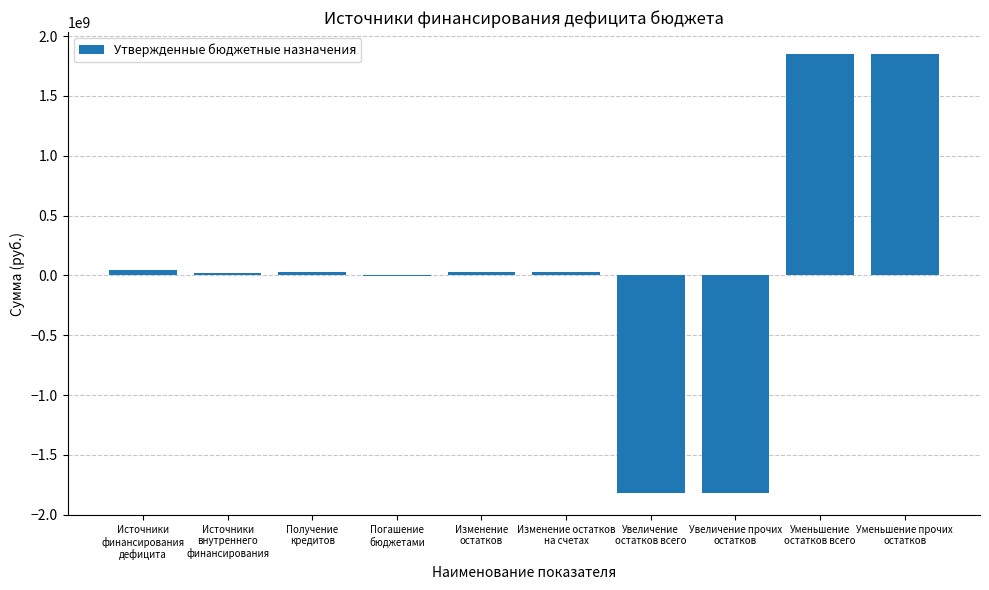

What is the maximum value shown in the chart?

1850464580.7